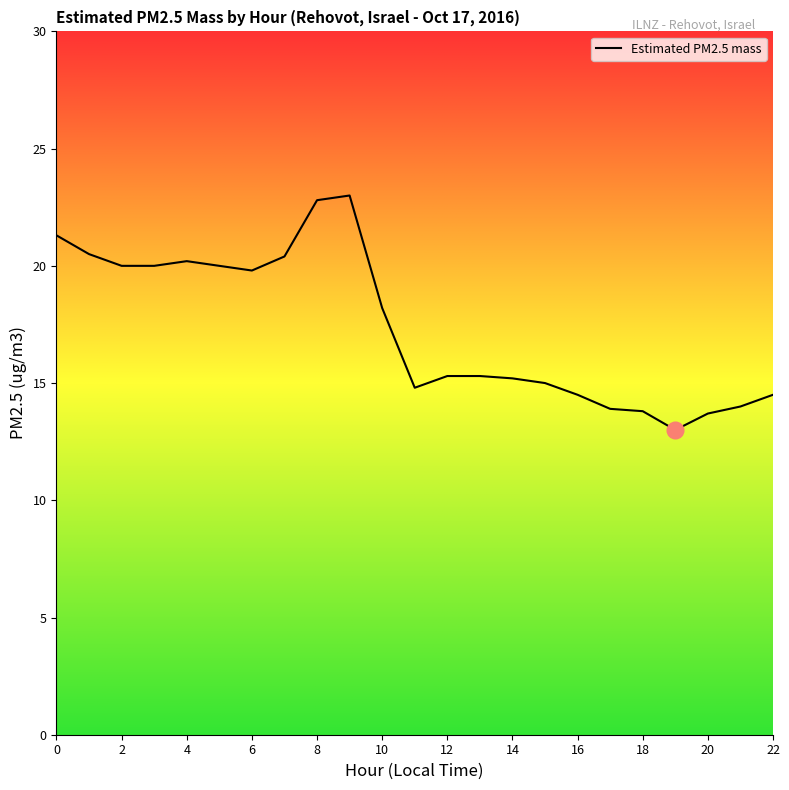

What is the greatest value displayed?

23.0